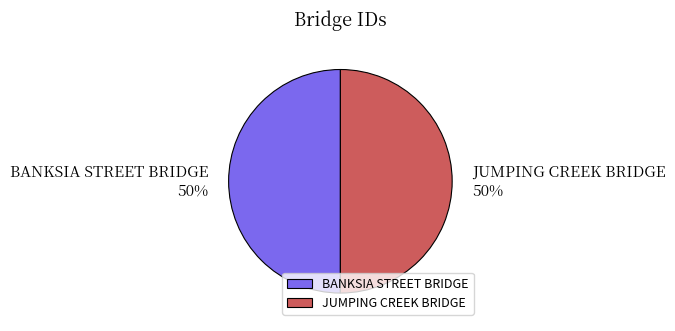

Approximately how many times larger is the value at BANKSIA STREET BRIDGE compared to JUMPING CREEK BRIDGE?

1.0